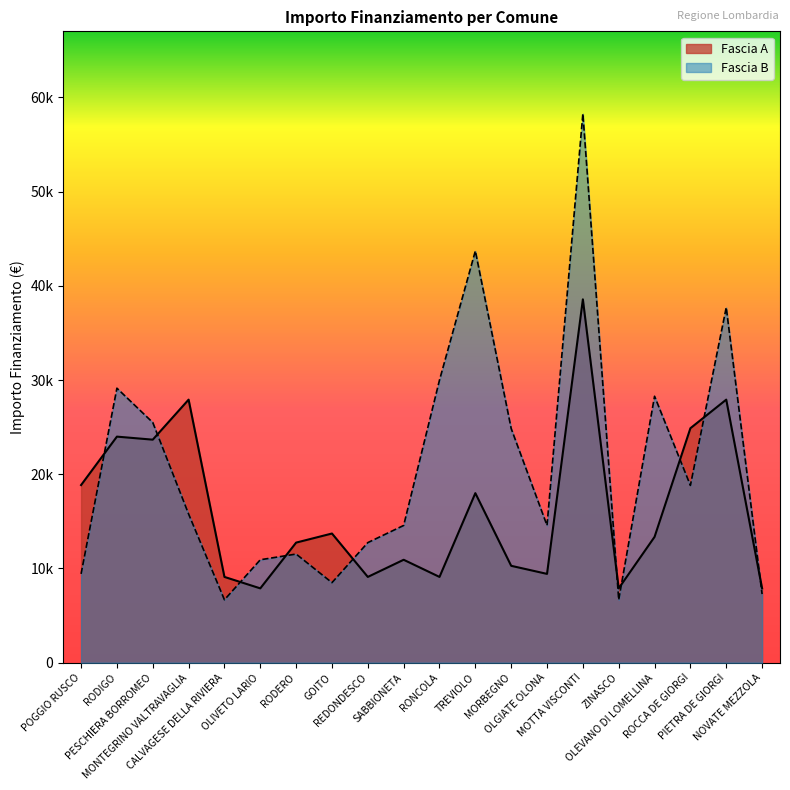

What is the total value across all series at SABBIONETA?

25494